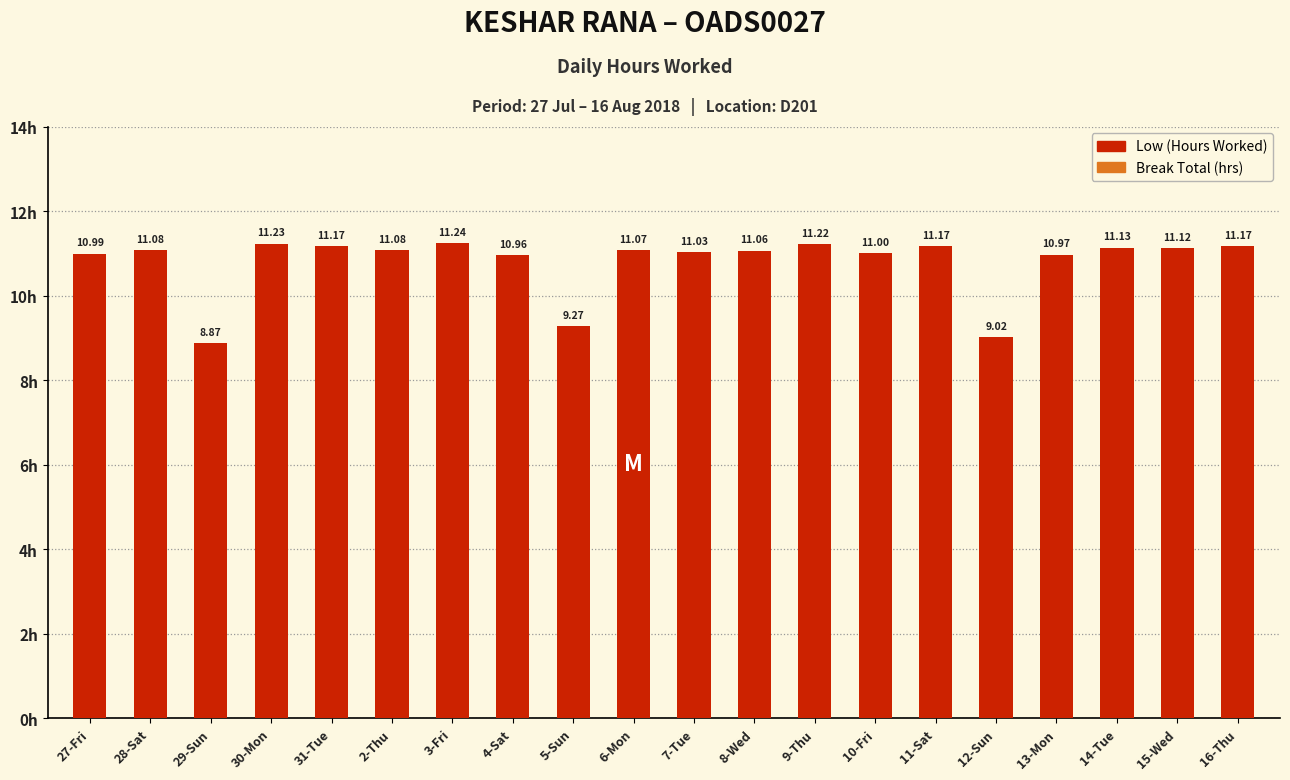

Which category has the highest value across all series?

3-Fri